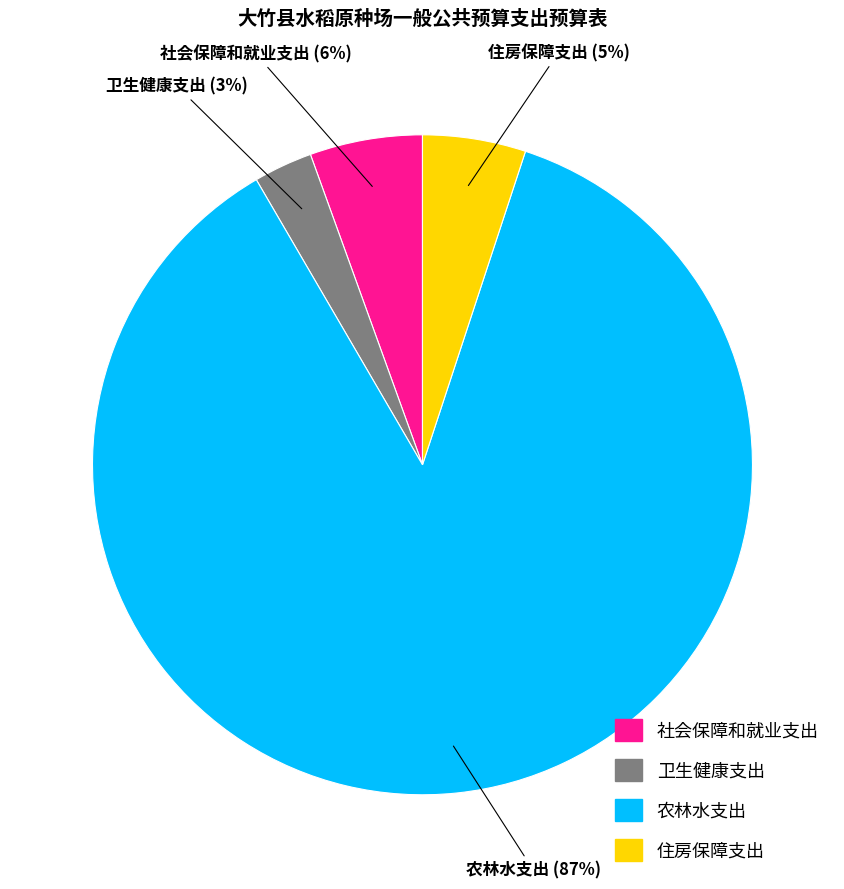

How many segments does this pie chart have?

4